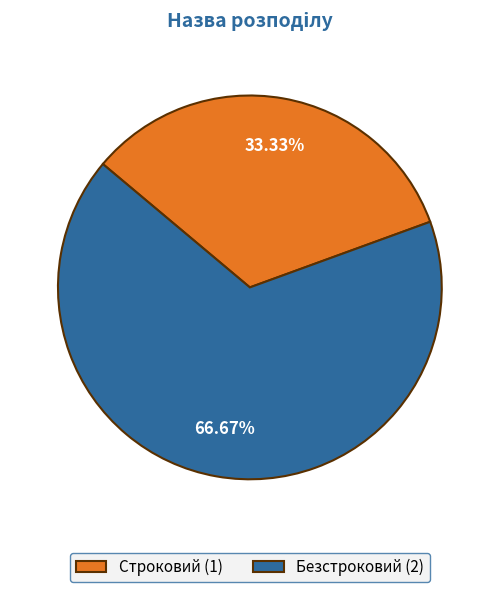

Which slice represents more than half of the pie?

Безстроковий